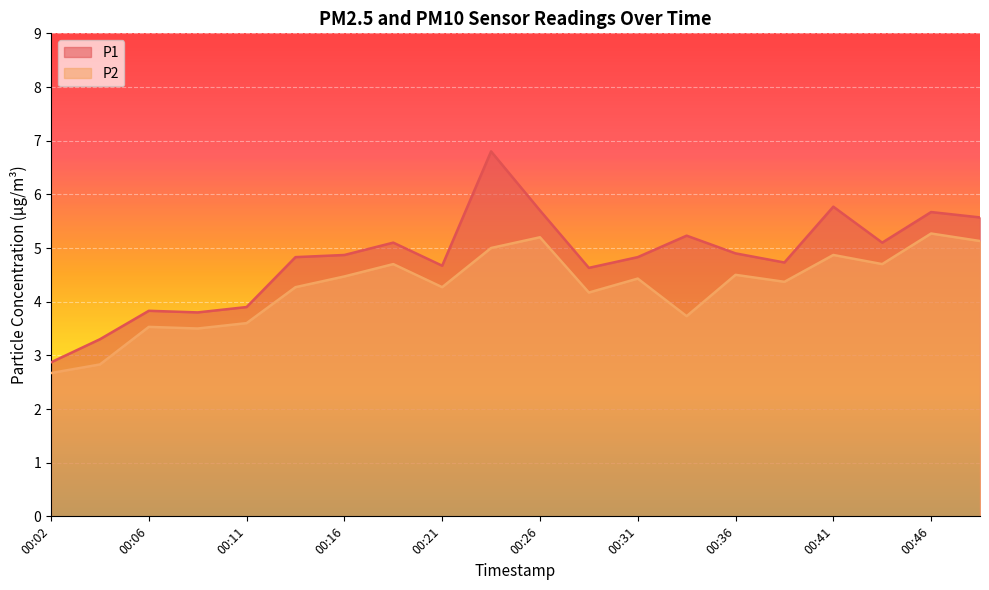

Which series has the widest spread of values?

P1